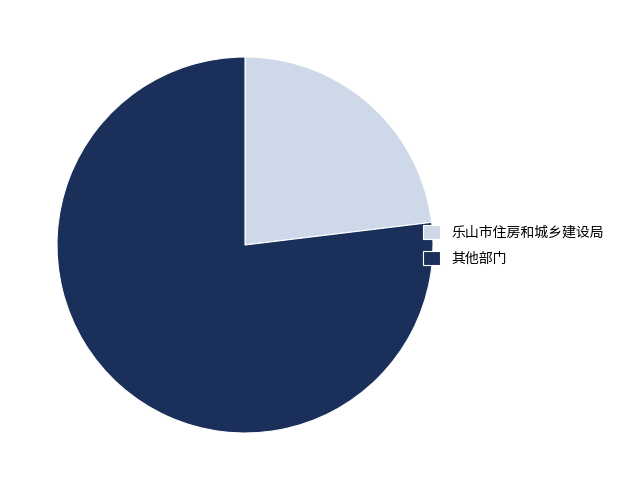

Does 其他部门 account for over 50% of the chart?

Yes